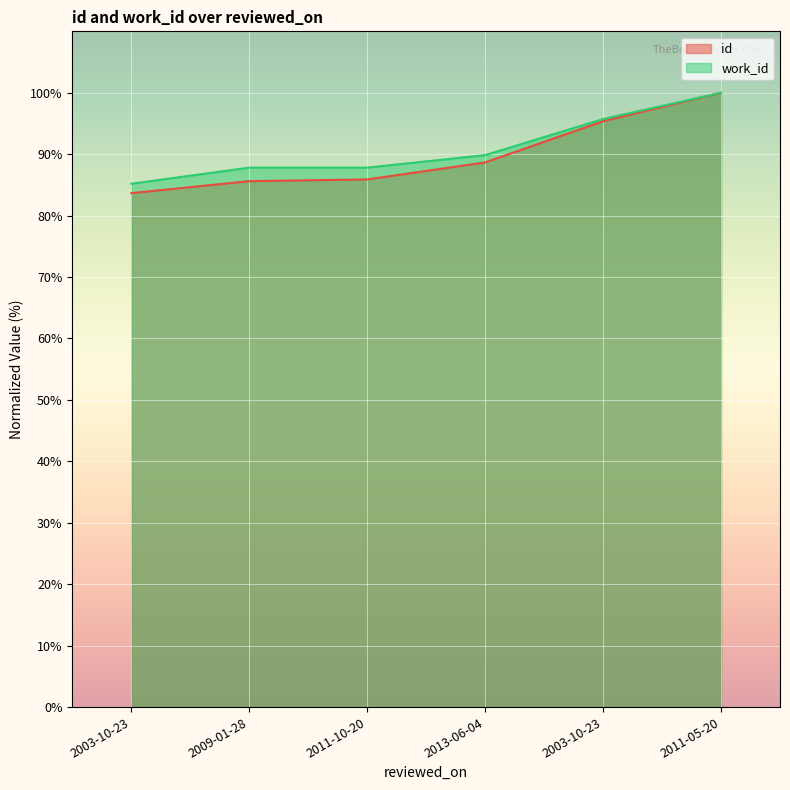

Does the chart display data point markers on the line(s)?

No